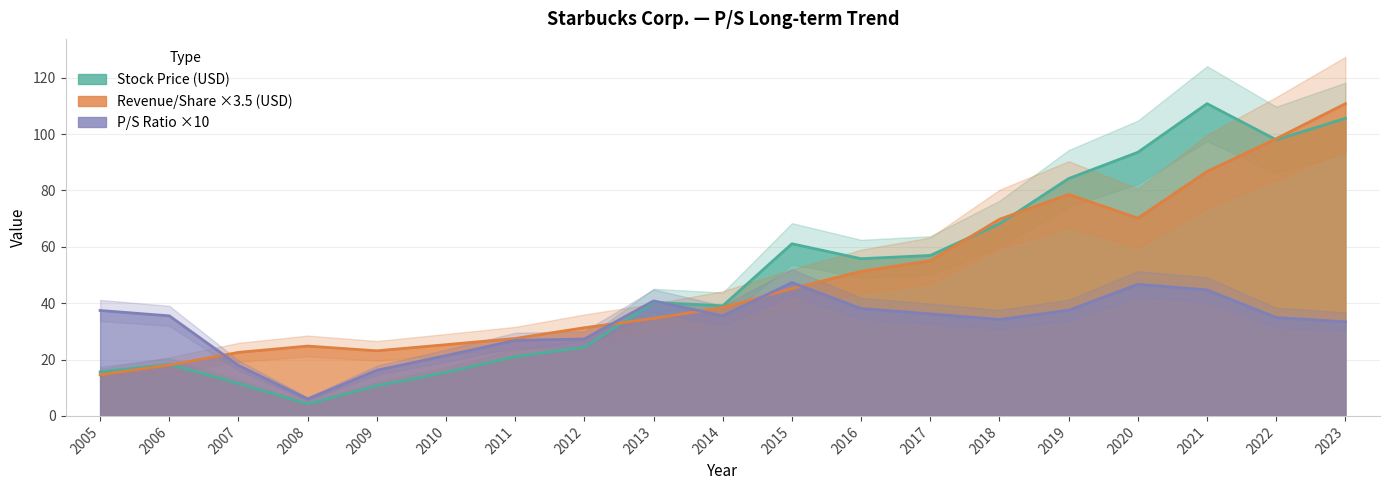

How many lines are shown in the chart?

3